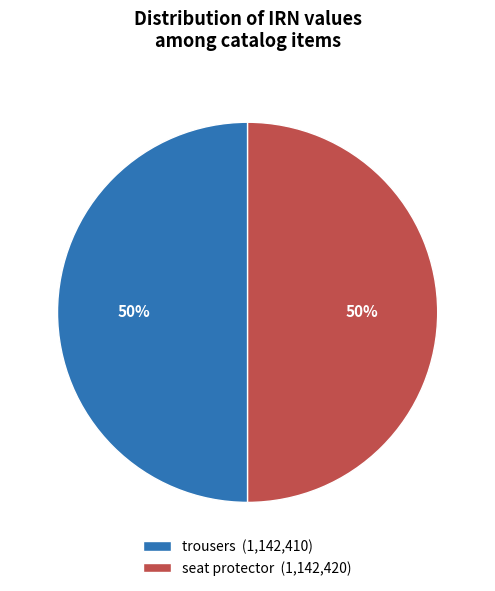

Do seat protector and trousers together represent more than half of the pie?

Yes